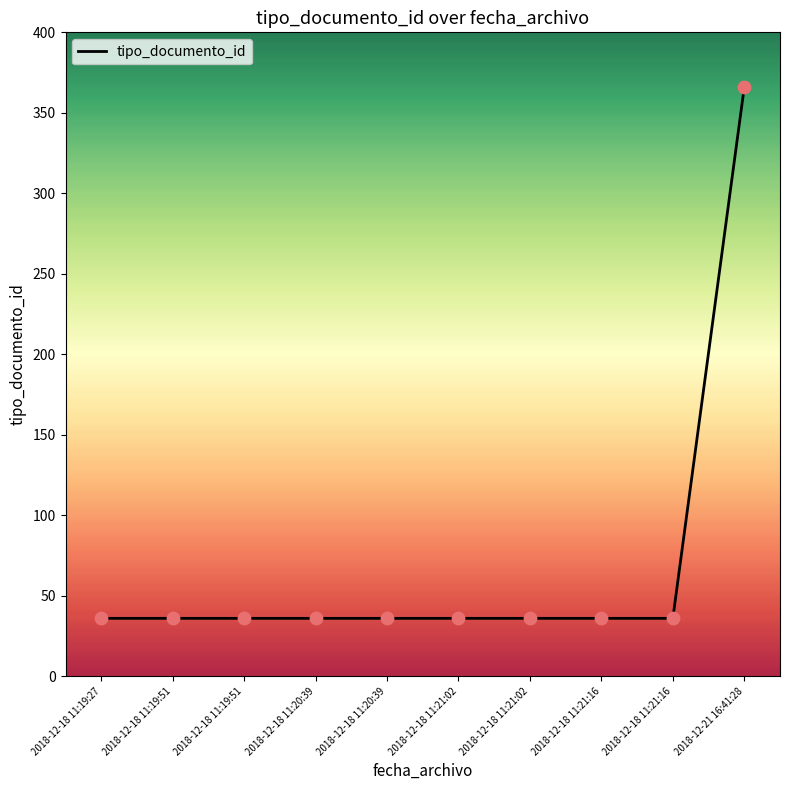

What is the change in value from 2018-12-18 11:20:39 to 2018-12-21 16:41:28?

+330